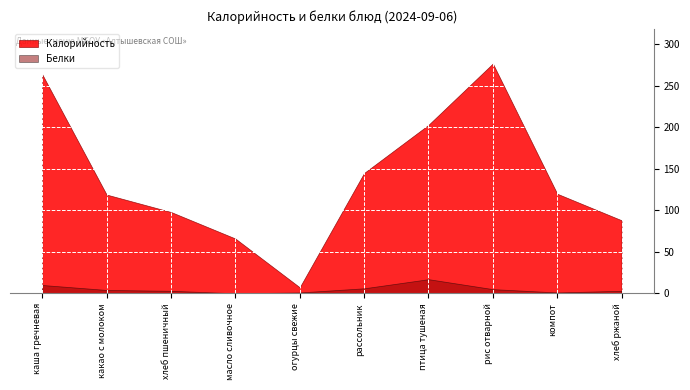

True or false: Белки and Калорийность intersect in this chart.

False